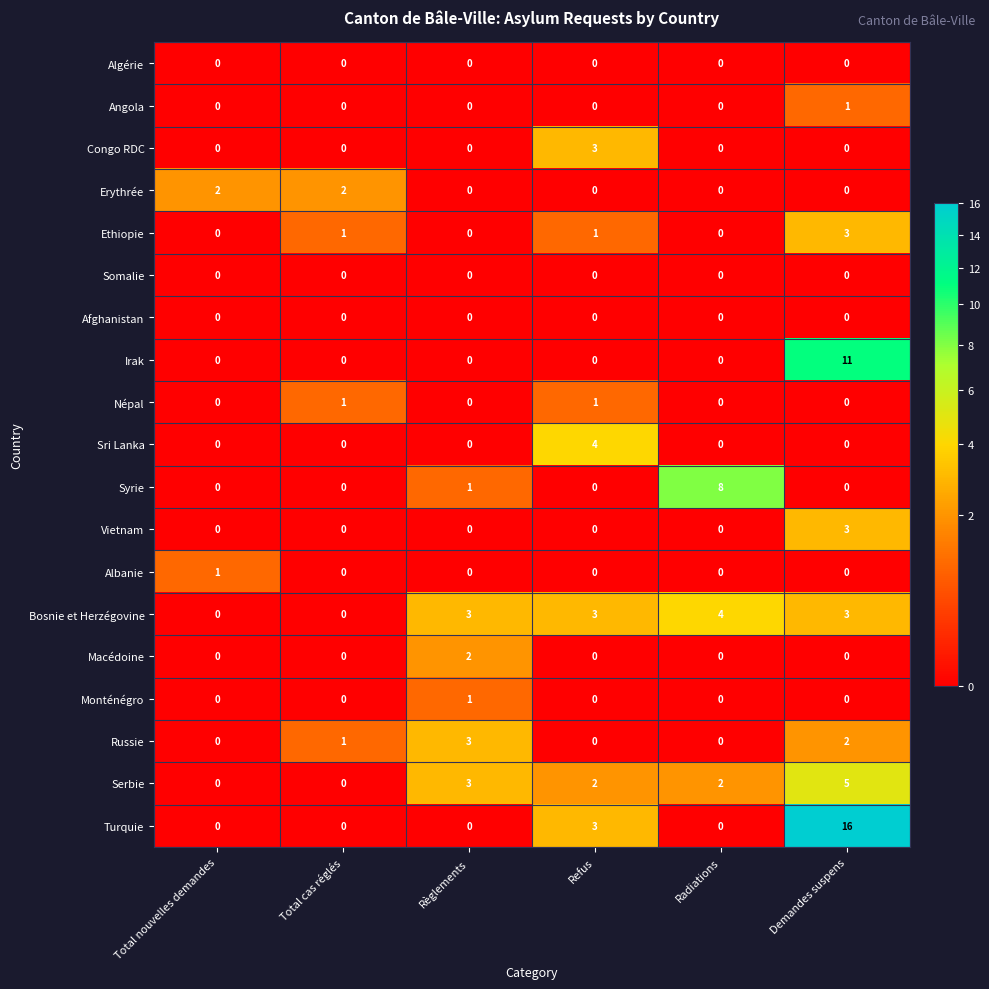

Count the Bosnie et Herzégovine values in the range 0 to 3.

5